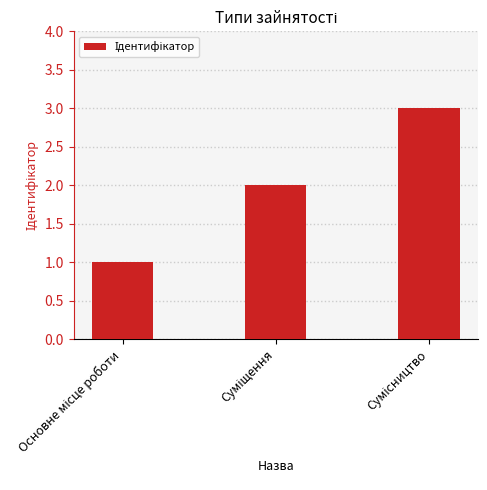

What is the sum of all values?

6